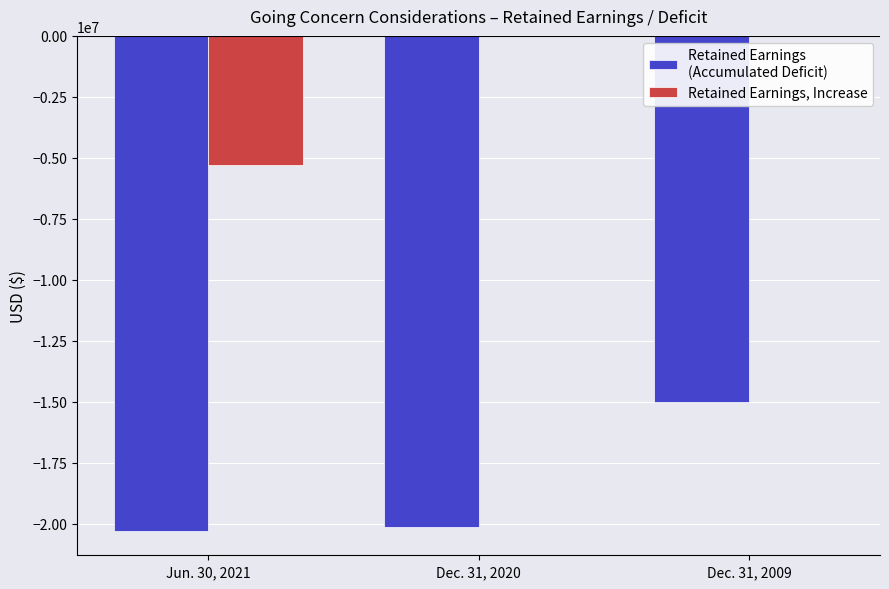

What is the total value across all series at Dec. 31, 2009?

-15004698